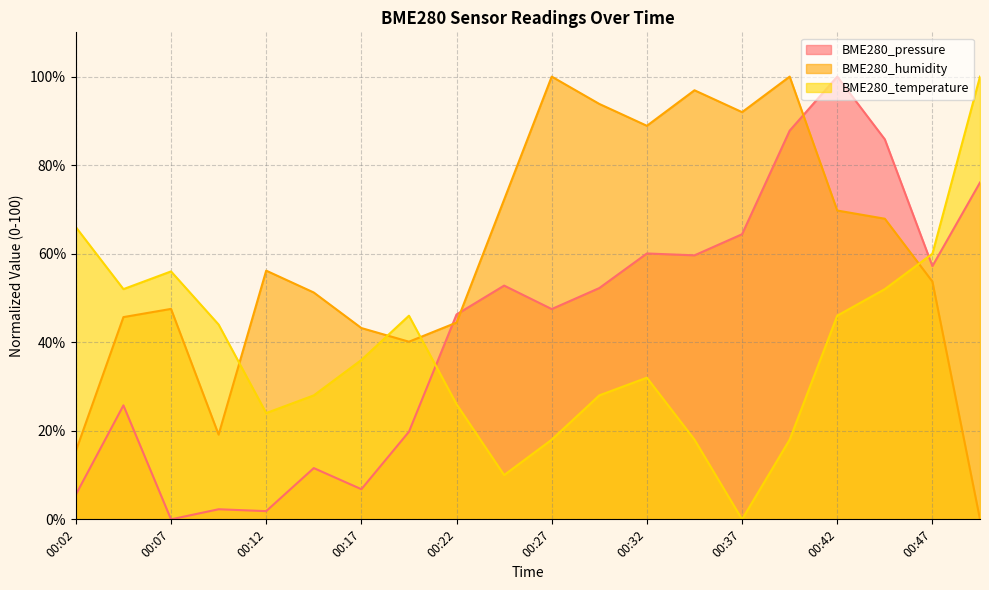

At how many categories does at least one series exceed 94?

5